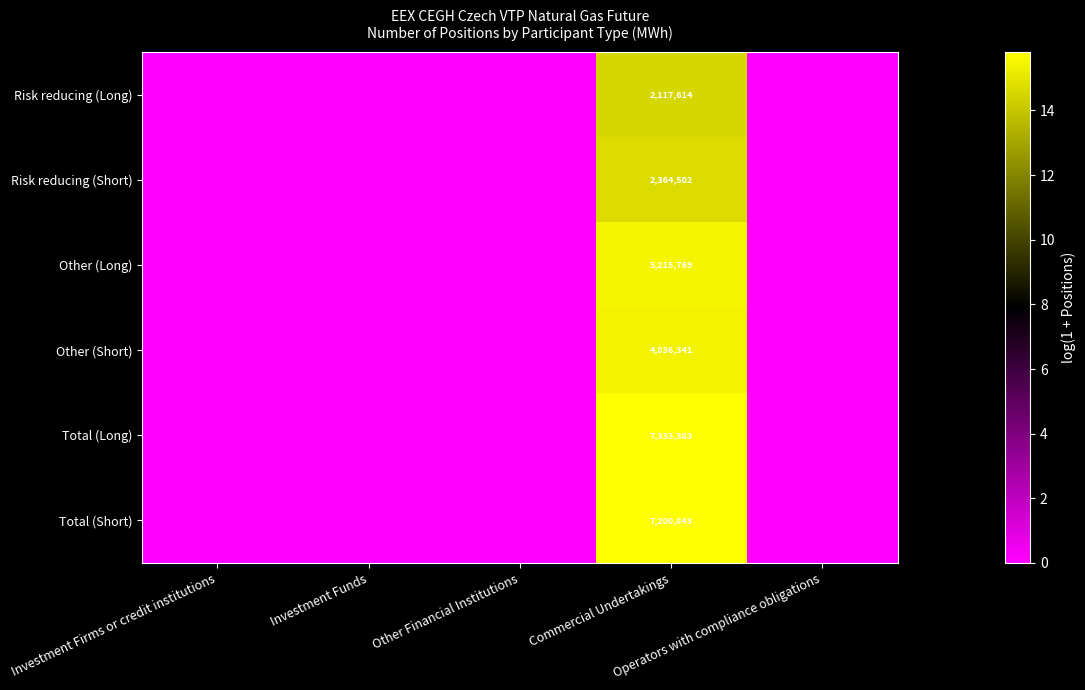

Rank the series at Investment Firms or credit institutions from highest to lowest value.

Risk reducing (Long), Risk reducing (Short), Other (Long), Other (Short), Total (Long), Total (Short)